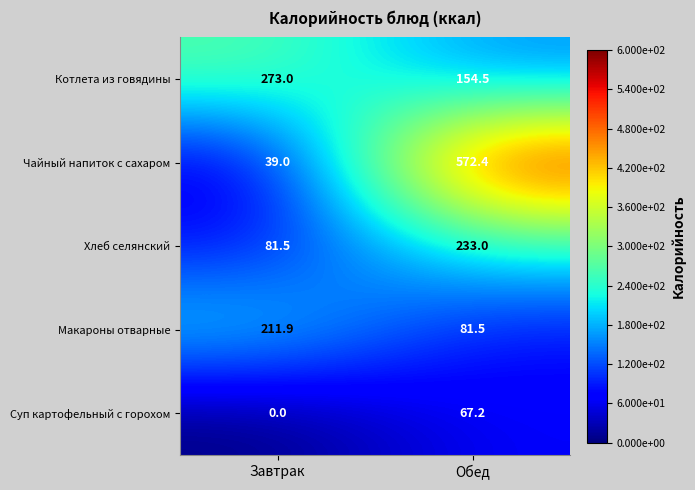

At which category is the sum across all series the highest?

Обед